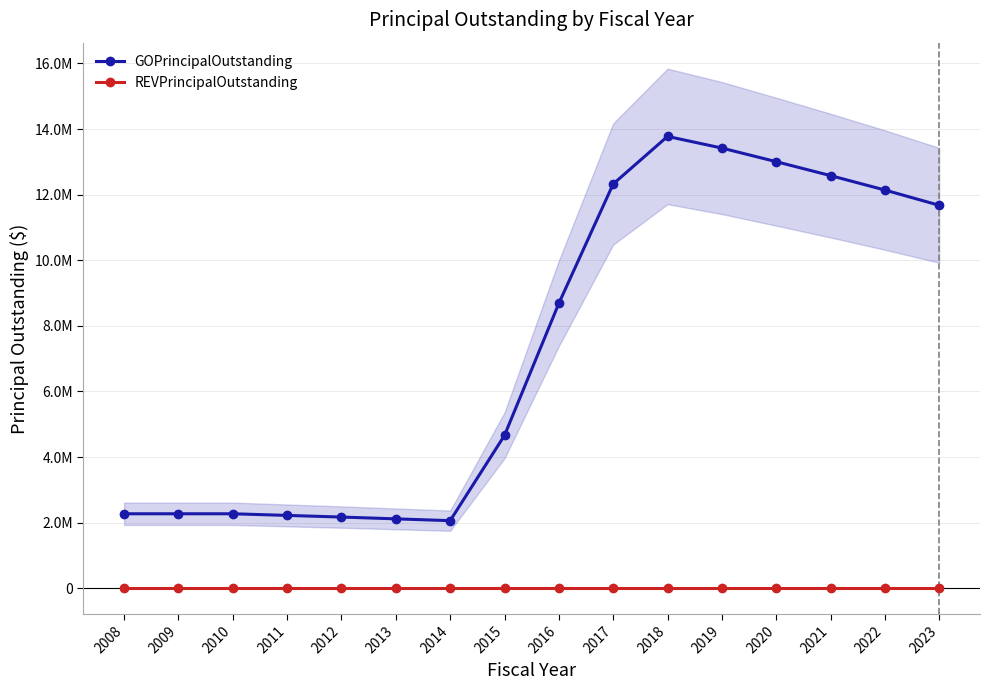

What is the difference between the GOPrincipalOutstanding values at 2016 and 2022?

3455000